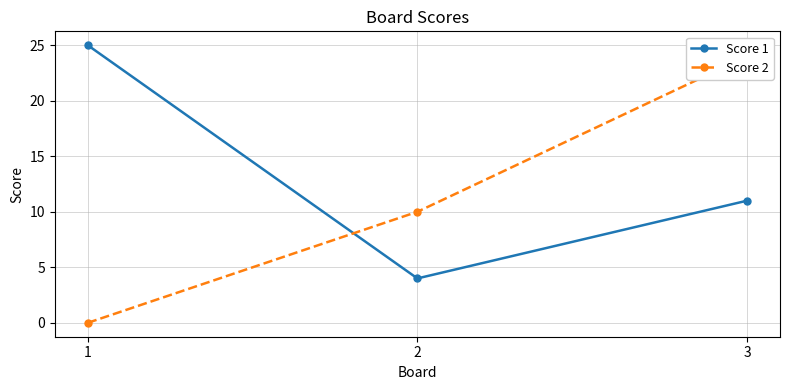

Reading left to right, extract all data points from this chart.

Score 1: 1=25	2=4	3=11
Score 2: 1=0	2=10	3=24